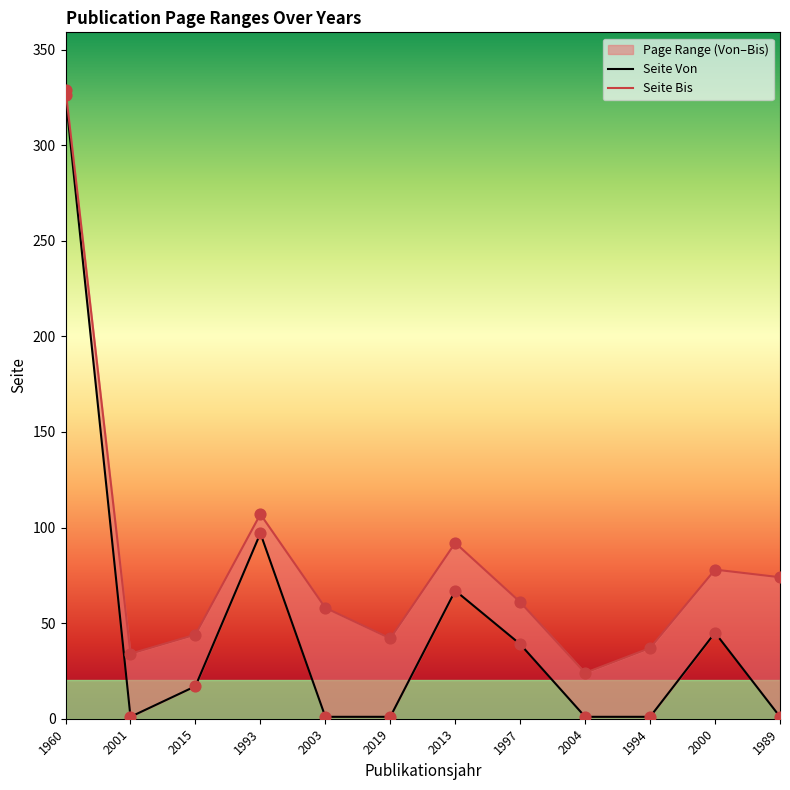

What is the total value across all series at 1994?

38